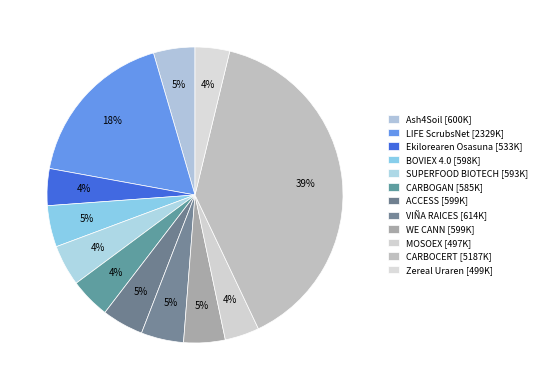

How many segments does this pie chart have?

12